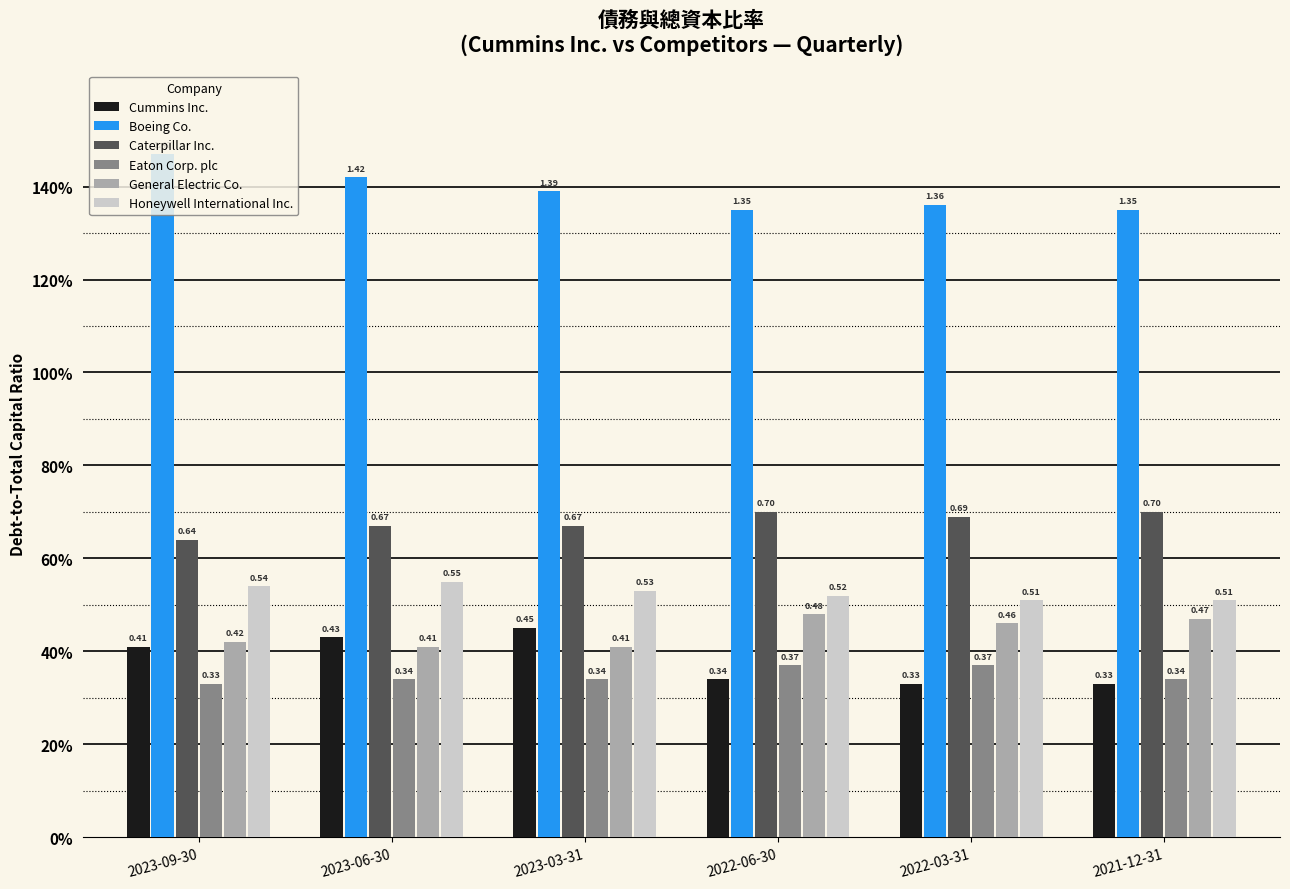

Which category has the lowest value across all series?

2022-03-31